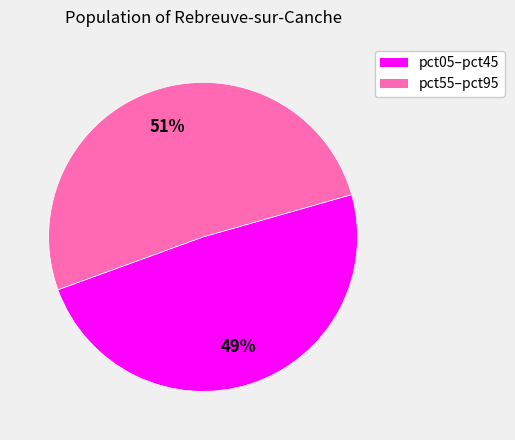

Is there any slice that represents more than half of the pie?

Yes